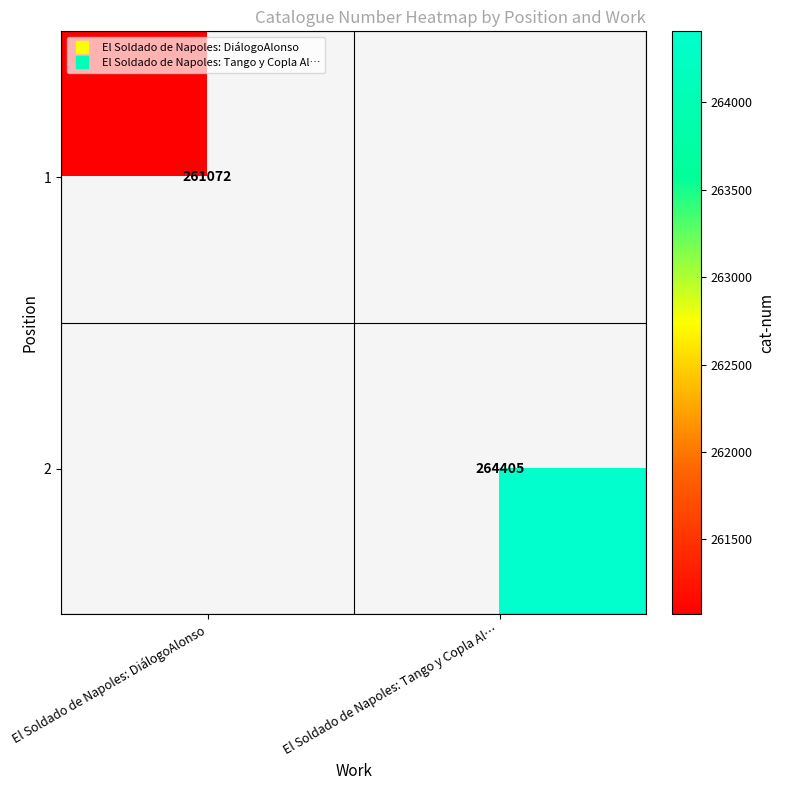

Which category has the lowest value in the 2 series?

El Soldado de Napoles: DiálogoAlonso